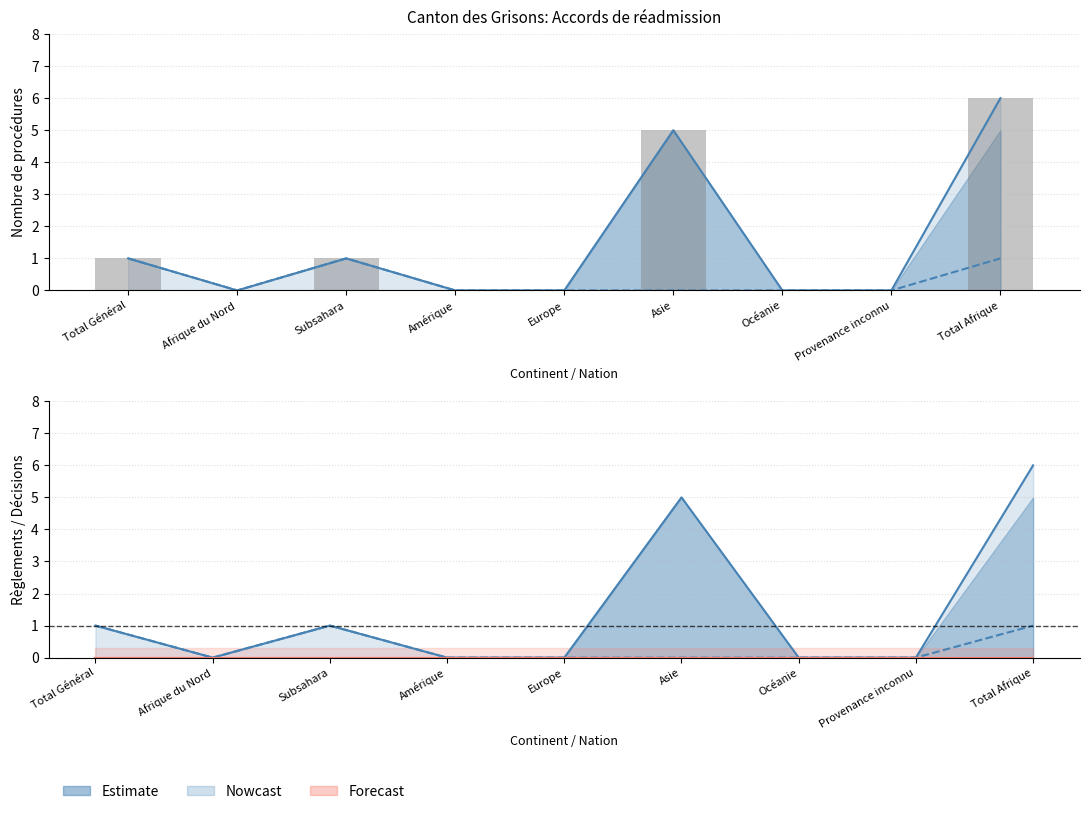

Is it true that Total requêtes equals 1 at Total Général?

True